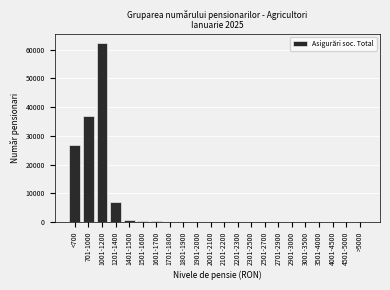

Where is the data nearest to the value 31212?

<700